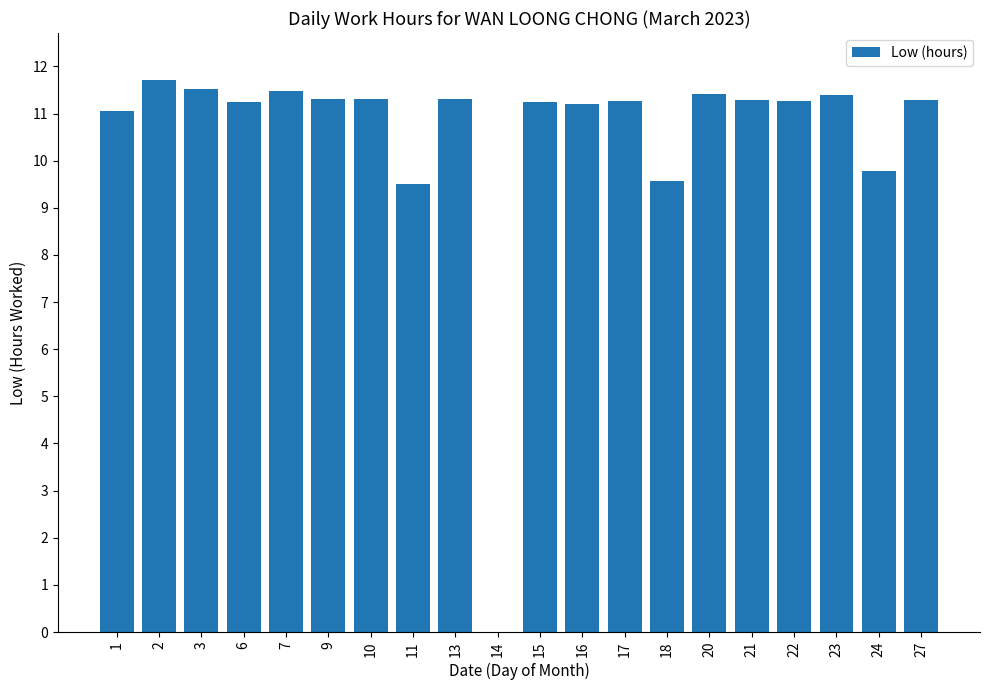

The chart shows a value of 18.0 at 23. True or false?

False